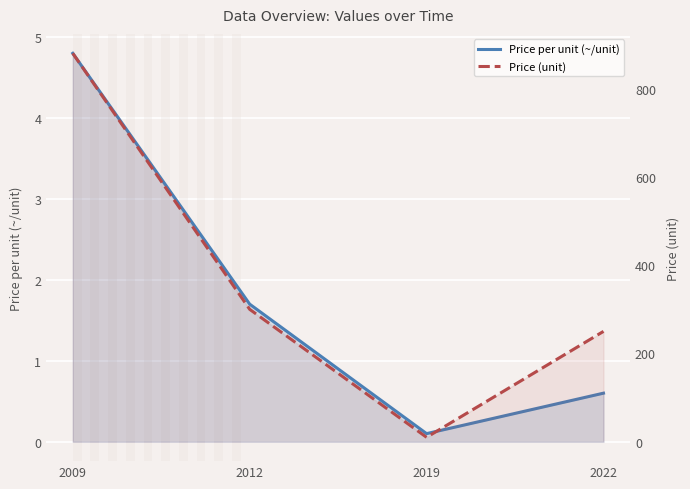

At 2019, list the series in order from smallest to largest.

Price per unit (~/unit), Price (unit)